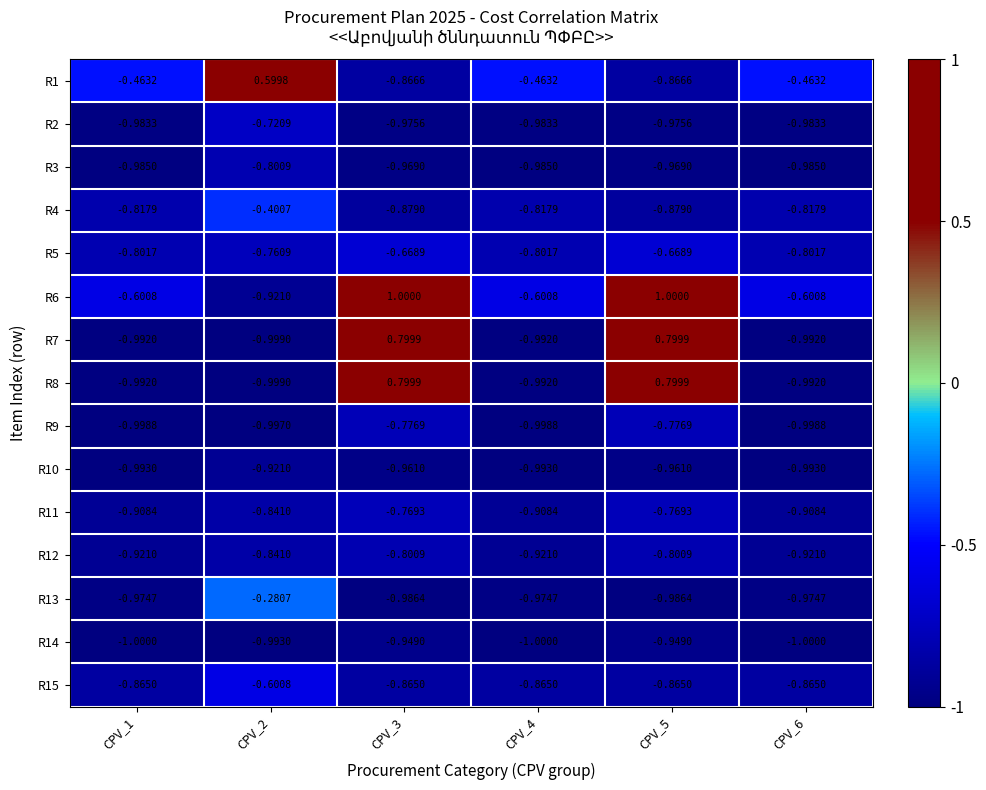

Is the value of R9 at CPV_1 greater than the value of R12 at CPV_1?

No